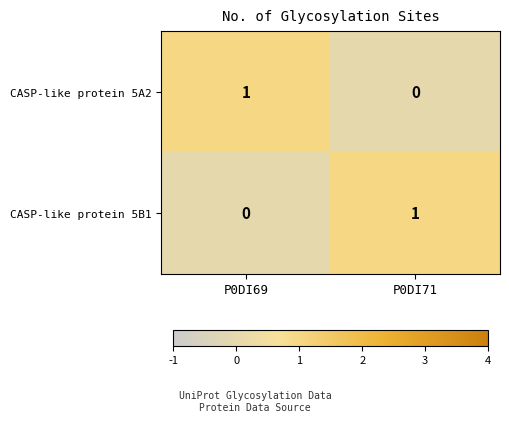

How many data points in CASP-like protein 5A2 are less than 1?

1